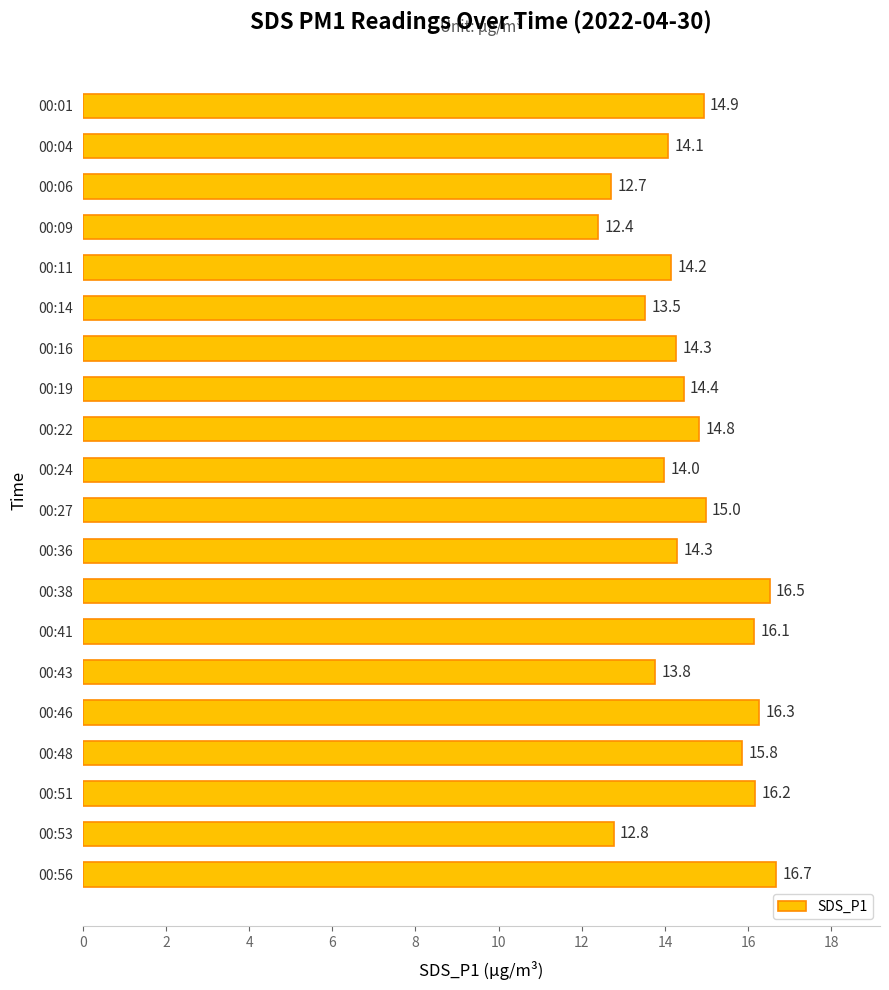

True or false: the data shows 20.7 at 00:43.

False